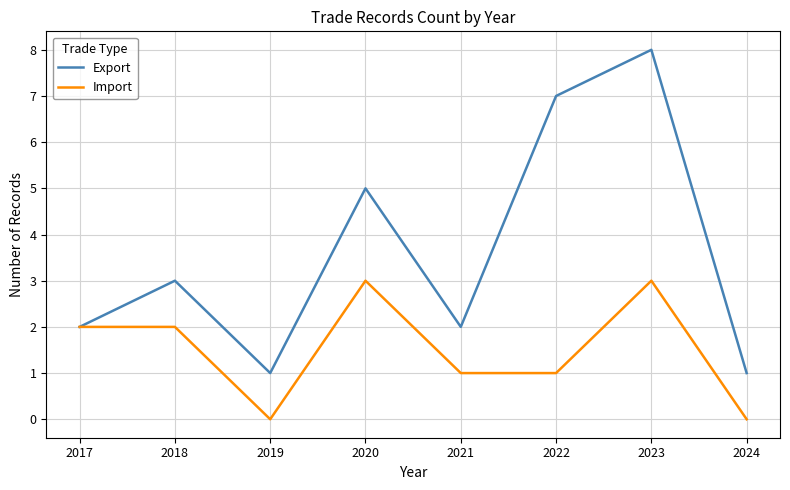

Which series has the widest spread of values?

Export